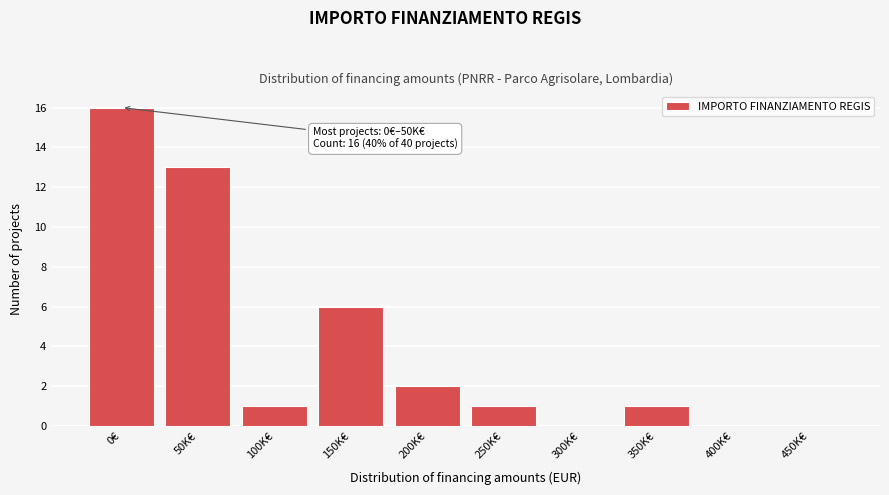

Reading right to left, transcribe all the data shown in this chart.

450K€=0	400K€=0	350K€=1	300K€=0	250K€=1	200K€=2	150K€=6	100K€=1	50K€=13	0€=16